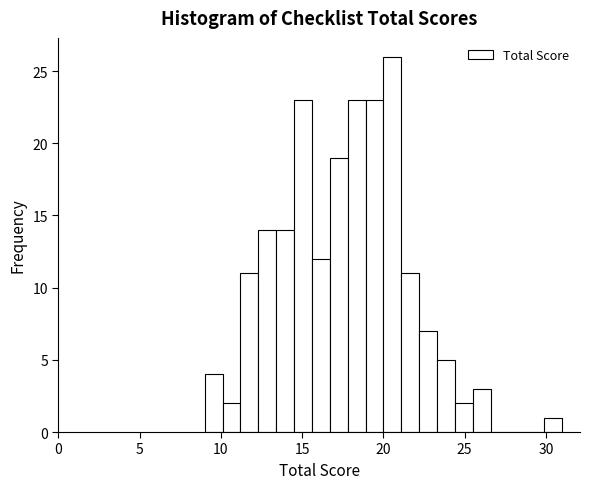

Read against the x-axis, roughly where is the centre of the tallest bar?

20.5